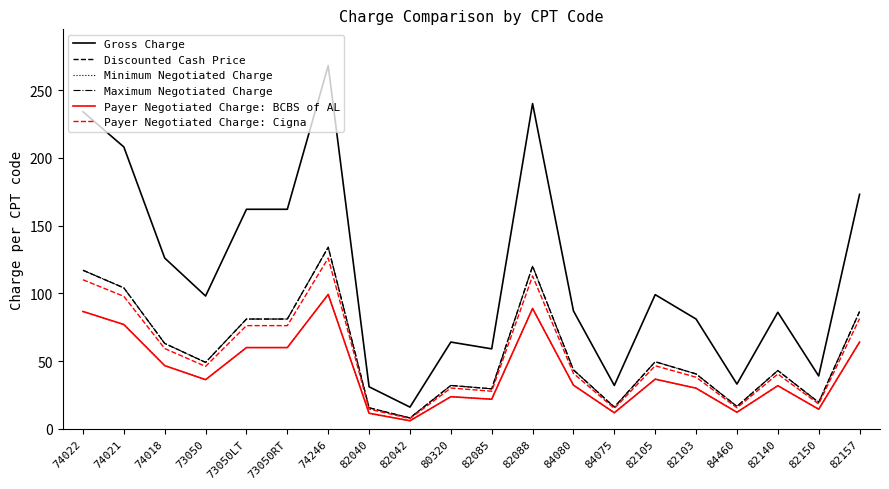

Where is the first local minimum for Payer Negotiated Charge: Cigna?

73050